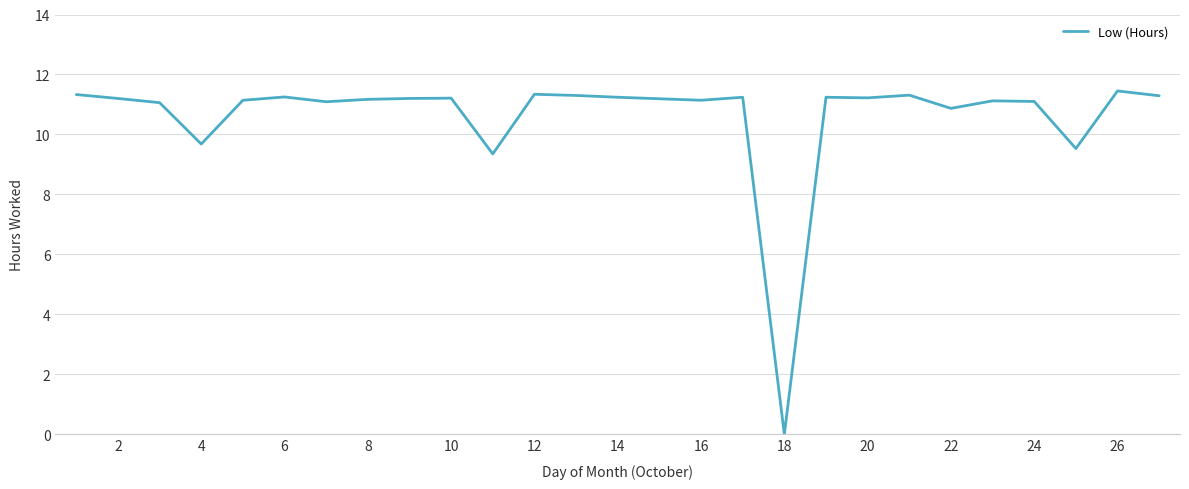

How many categories are shown in the chart?

27